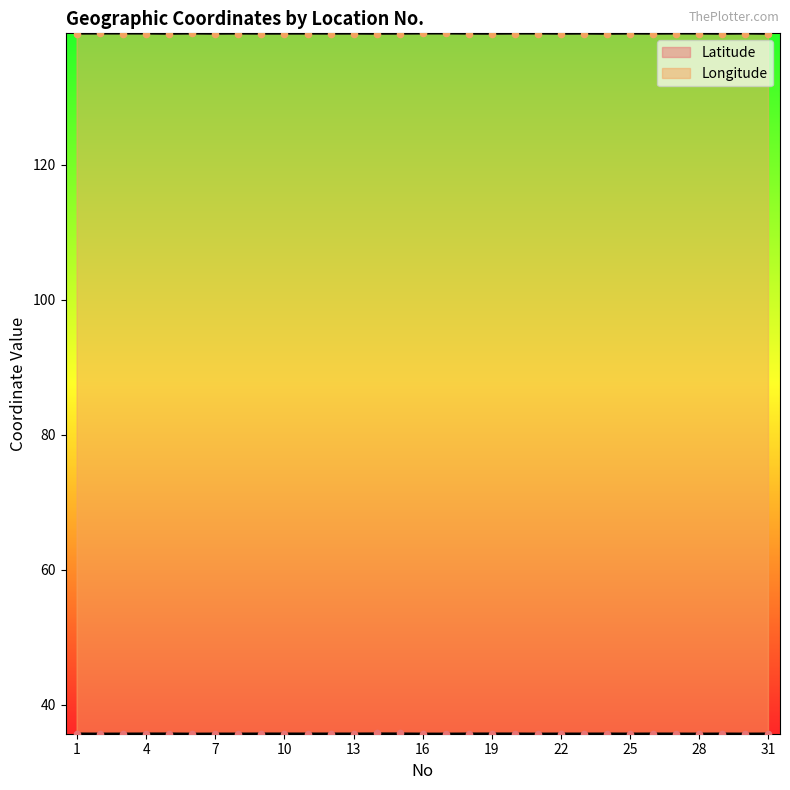

Which series has the largest total across all categories?

Longitude